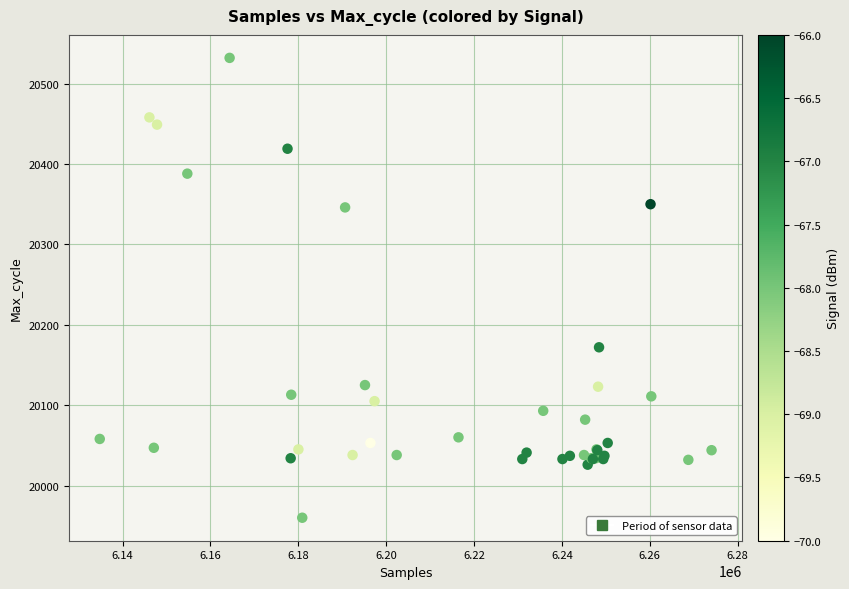

What Y value in the scatter plot is closest to 20246?

20172